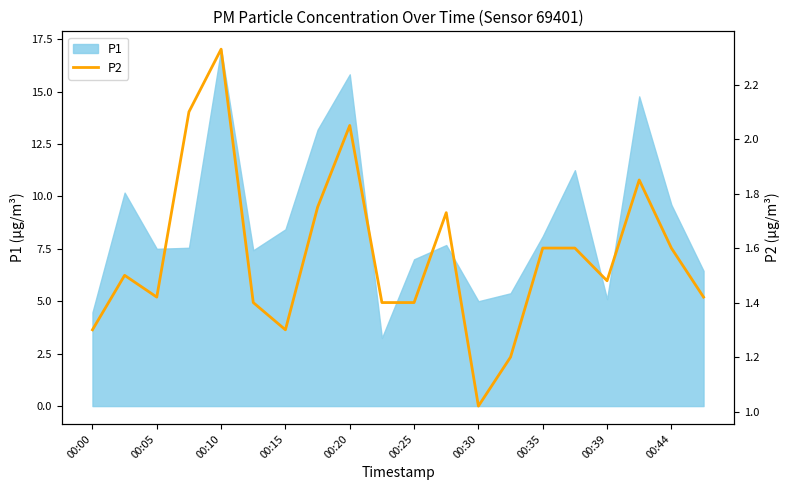

What is the value of the 2nd point from the left?

1.5